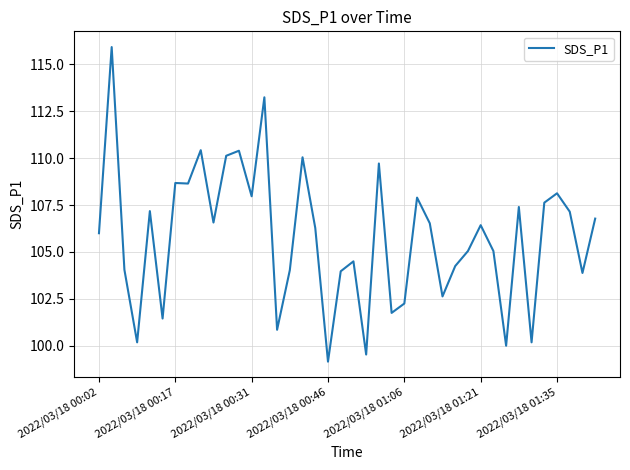

What is the difference between the maximum and minimum values?

16.8